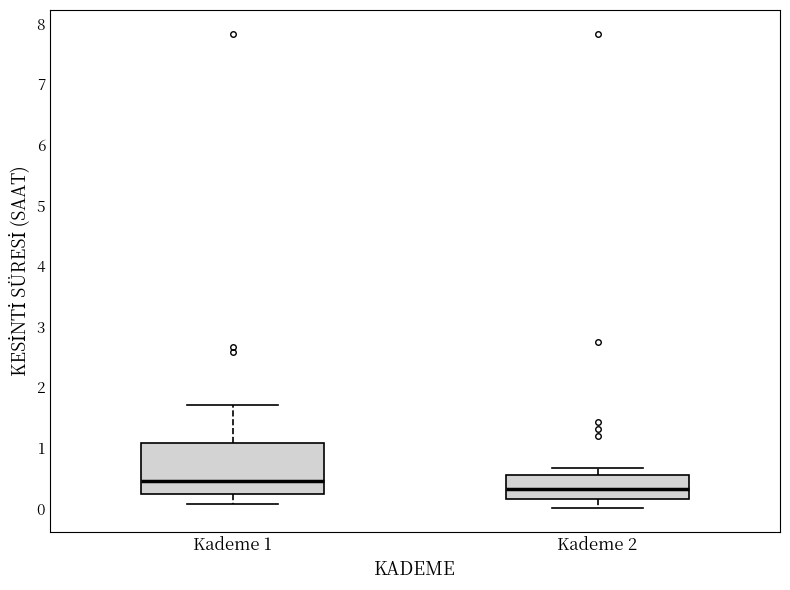

Which box is the tallest, from its lower edge to its upper edge?

Kademe 1